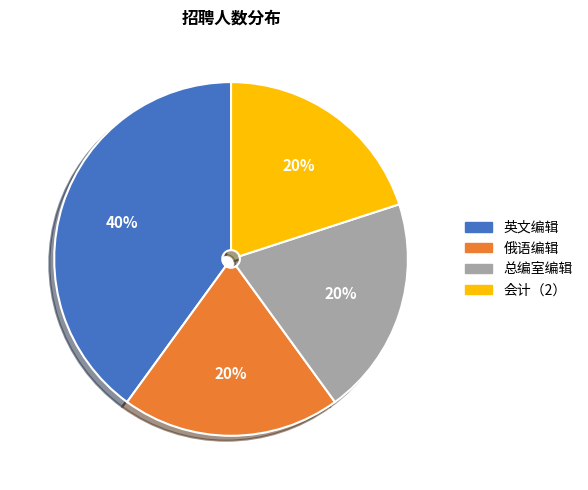

To the nearest percent, what percentage of the pie is 俄语编辑?

20%